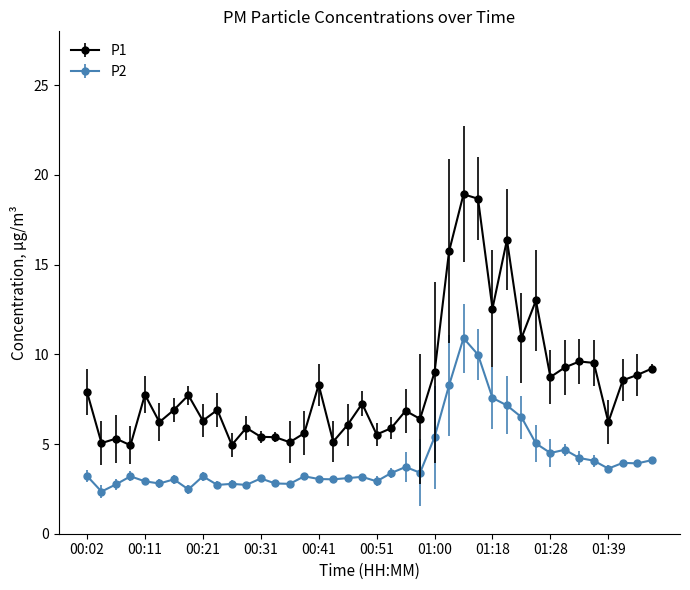

How many lines are shown in the chart?

2